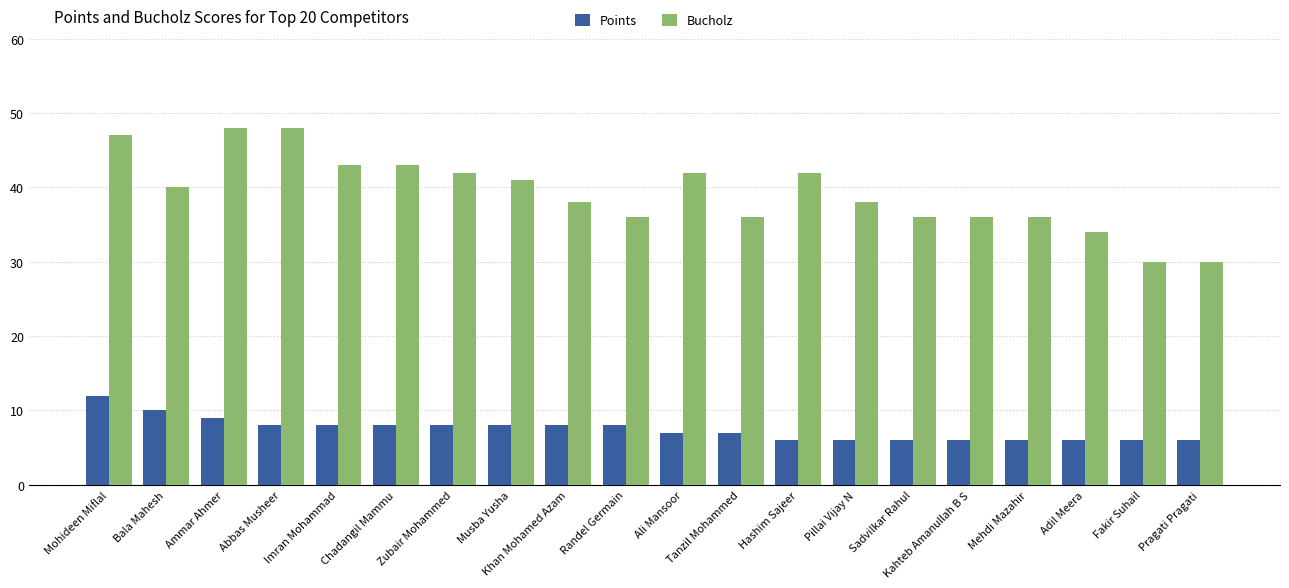

Reading left to right, extract all data points from this chart.

Points: Mohideen Miflal=12	Bala Mahesh=10	Ammar Ahmer=9	Abbas Musheer=8	Imran Mohammad=8	Chadangil Mammu=8	Zubair Mohammed=8	Musba Yusha=8	Khan Mohamed Azam=8	Randel Germain=8	Ali Mansoor=7	Tanzil Mohammed=7	Hashim Sajeer=6	Pillai Vijay N=6	Sadvilkar Rahul=6	Kahteb Amanullah B S=6	Mehdi Mazahir=6	Adil Meera=6	Fakir Suhail=6	Pragati Pragati=6
Bucholz: Mohideen Miflal=47	Bala Mahesh=40	Ammar Ahmer=48	Abbas Musheer=48	Imran Mohammad=43	Chadangil Mammu=43	Zubair Mohammed=42	Musba Yusha=41	Khan Mohamed Azam=38	Randel Germain=36	Ali Mansoor=42	Tanzil Mohammed=36	Hashim Sajeer=42	Pillai Vijay N=38	Sadvilkar Rahul=36	Kahteb Amanullah B S=36	Mehdi Mazahir=36	Adil Meera=34	Fakir Suhail=30	Pragati Pragati=30